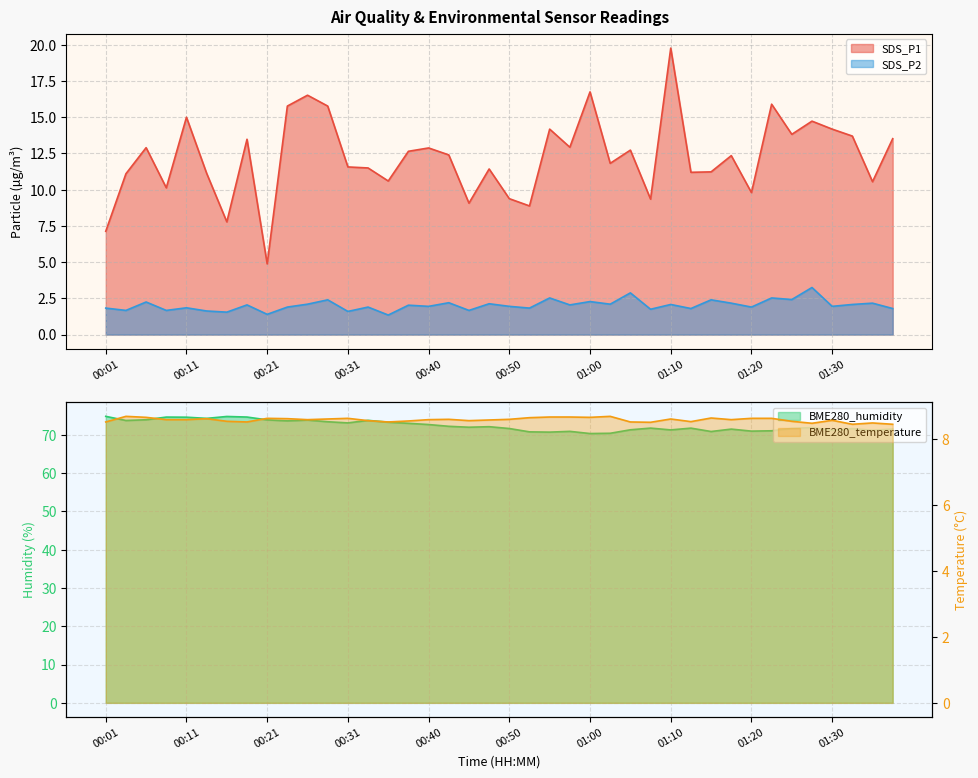

Reading right to left, list all the values displayed in this chart.

SDS_P1: 13.5	10.6	13.7	14.2	14.7	13.8	15.9	9.8	12.3	11.2	11.2	19.8	9.3	12.7	11.8	16.8	12.9	14.2	8.9	9.4	11.4	9.1	12.4	12.9	12.7	10.6	11.5	11.6	15.8	16.5	15.8	4.9	13.5	7.8	11.1	15.0	10.1	12.9	11.1	7.1
SDS_P2: 1.8	2.2	2.1	1.9	3.2	2.4	2.5	1.9	2.2	2.4	1.8	2.1	1.8	2.9	2.1	2.3	2.0	2.5	1.8	1.9	2.1	1.7	2.2	1.9	2.0	1.4	1.9	1.6	2.4	2.1	1.9	1.4	2.0	1.6	1.6	1.9	1.7	2.2	1.7	1.8
BME280_temperature: 8.4	8.5	8.4	8.6	8.5	8.5	8.6	8.6	8.6	8.6	8.5	8.6	8.5	8.5	8.7	8.7	8.7	8.7	8.7	8.6	8.6	8.6	8.6	8.6	8.6	8.5	8.6	8.6	8.6	8.6	8.6	8.6	8.5	8.5	8.6	8.6	8.6	8.7	8.7	8.5
BME280_humidity: 71.5	71.2	71.7	71.2	71.9	71.7	71.1	71.0	71.5	70.9	71.8	71.3	71.8	71.3	70.4	70.4	70.9	70.7	70.8	71.7	72.2	72.0	72.3	72.7	73.0	73.3	73.8	73.2	73.5	73.9	73.7	73.9	74.7	74.8	74.3	74.6	74.7	74.0	73.8	74.9